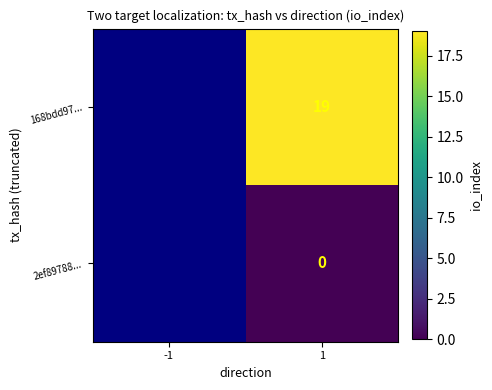

Which label corresponds to the smallest value in the chart?

1